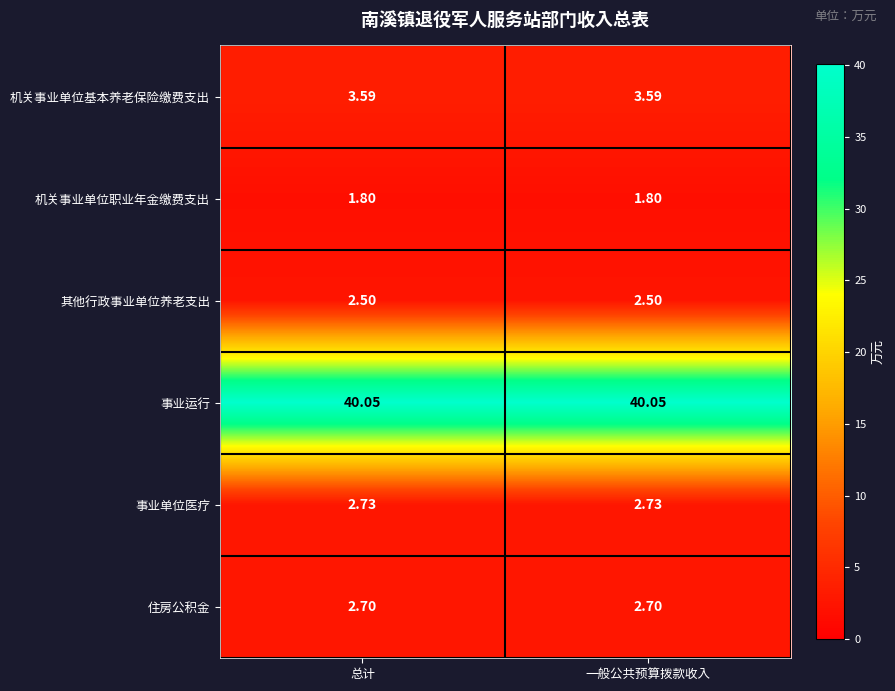

List the series in order of their peak value, highest first.

事业运行, 机关事业单位基本养老保险缴费支出, 事业单位医疗, 住房公积金, 其他行政事业单位养老支出, 机关事业单位职业年金缴费支出